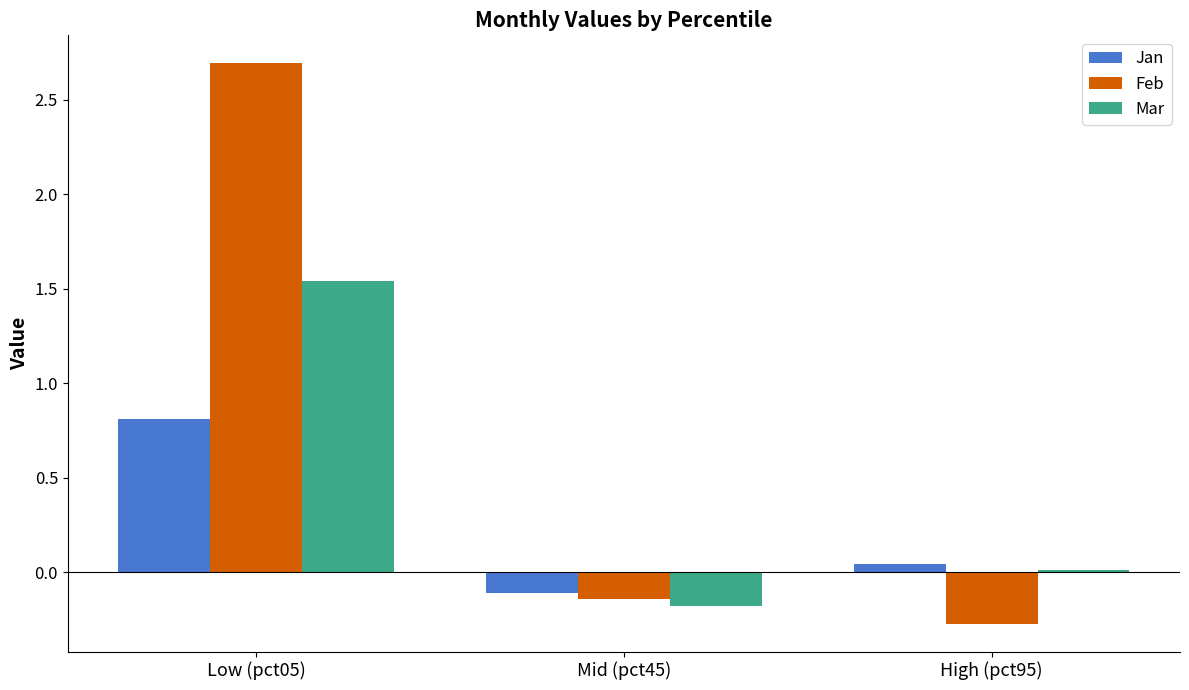

What is the value of the Jan bar at the 1st from the left?

0.8